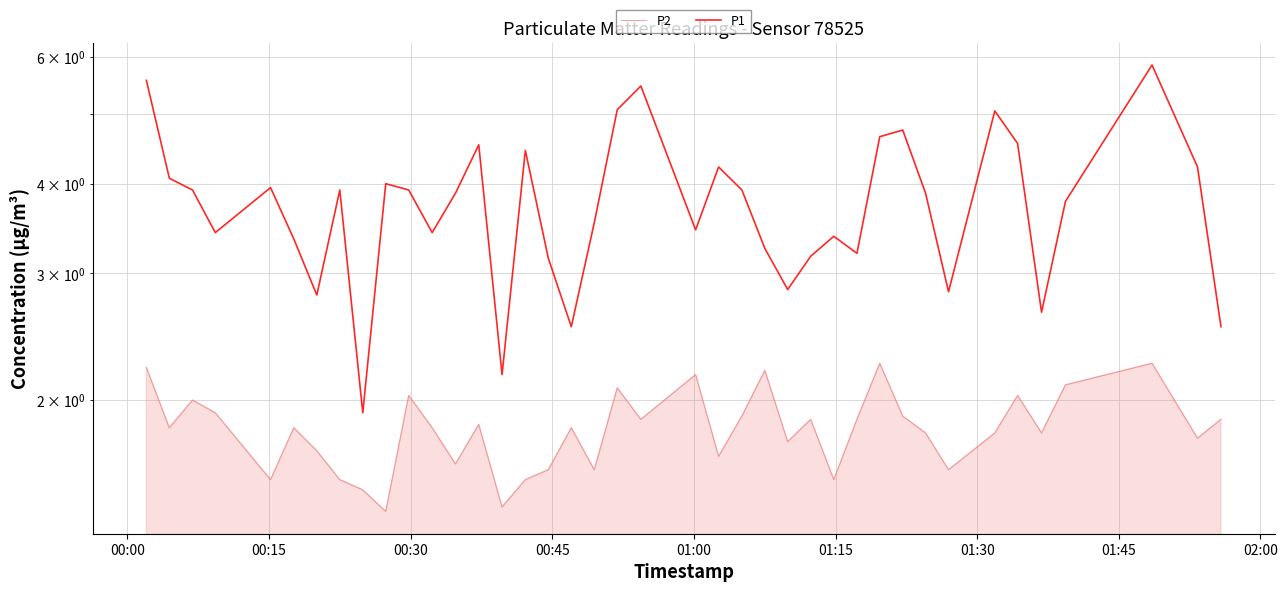

Is the value of P2 at 9 greater than the value of P1 at 00:15?

No